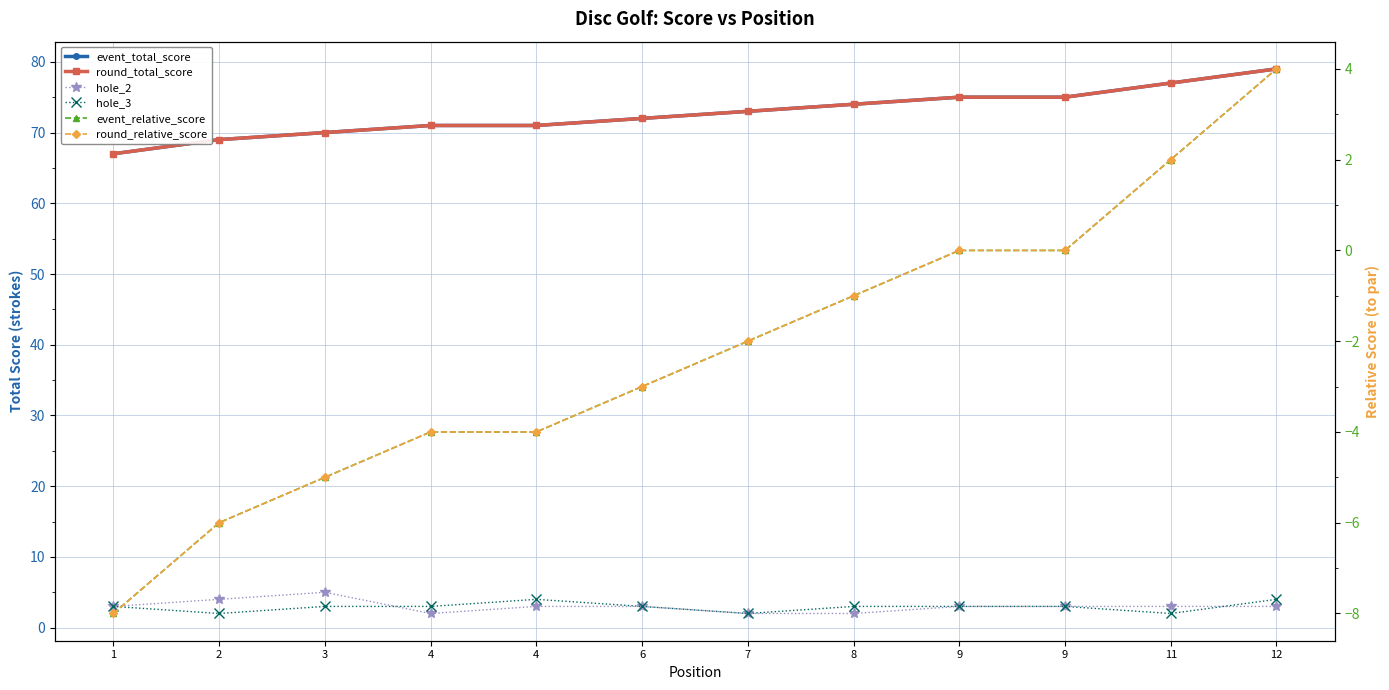

Is this an area chart (filled region under the line)?

No